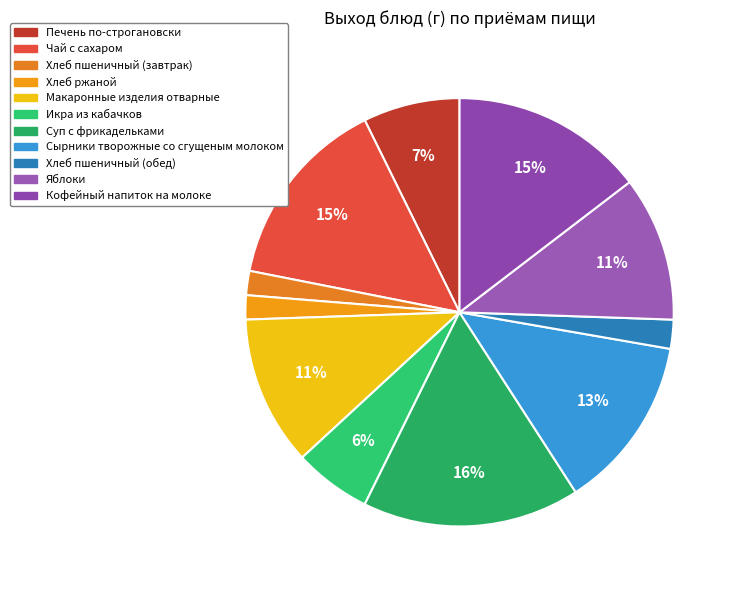

What percentage is the Хлеб пшеничный (обед) slice, to the nearest percent?

2%